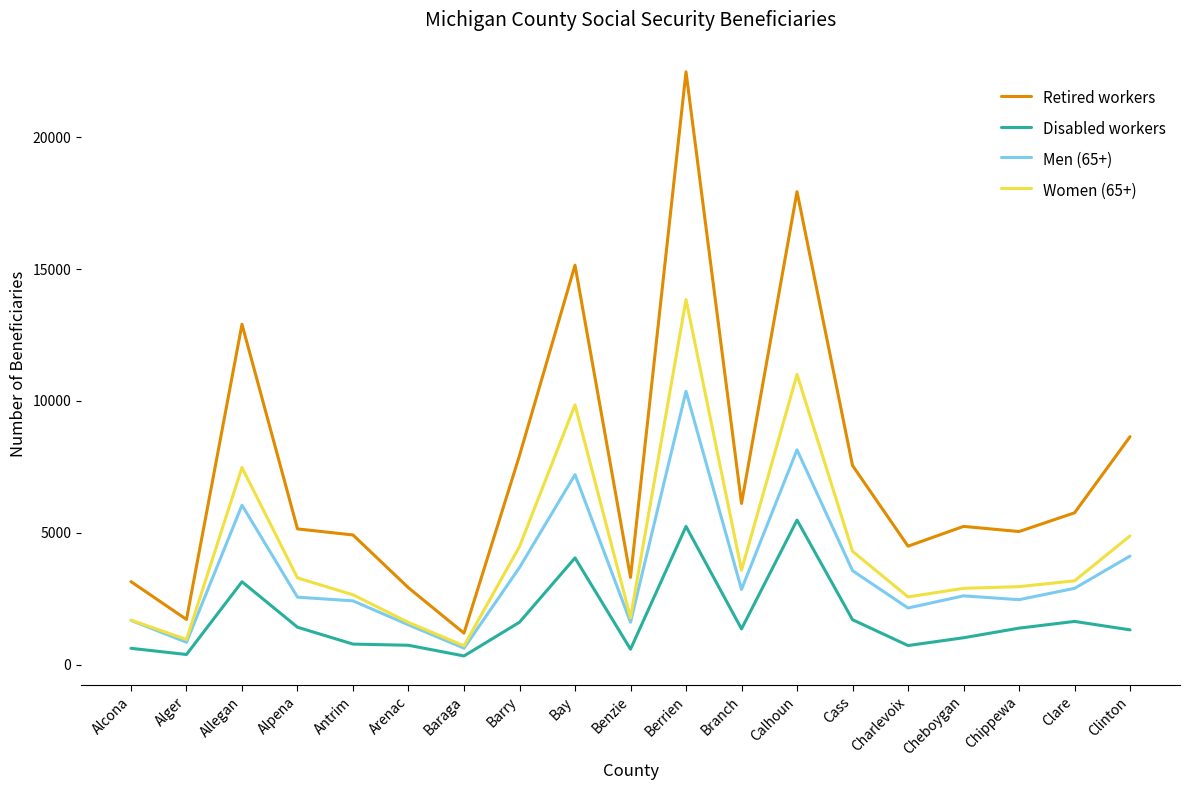

What is the difference between the maximum and second lowest values in the Disabled workers series?

5100